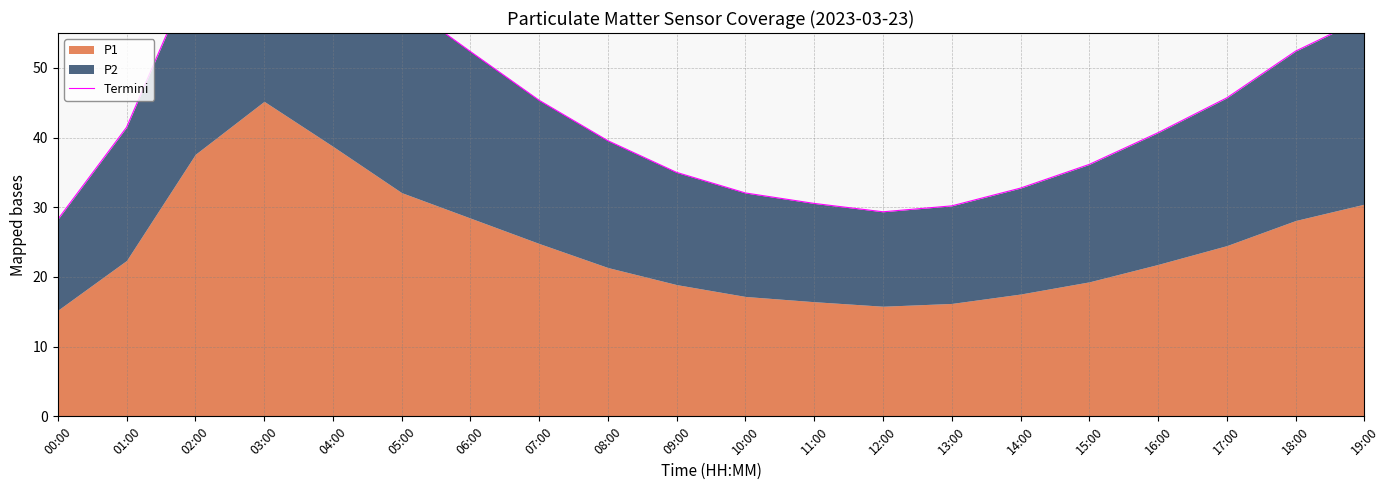

What is the sum of all values?

907.8